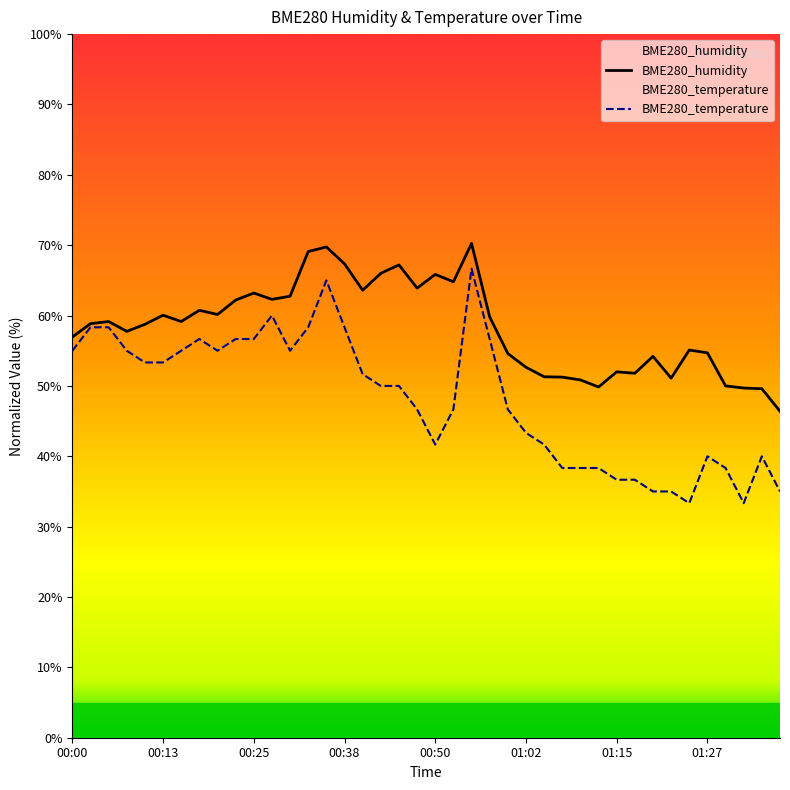

What is the spread (max minus min) of values at 01:27?

14.7